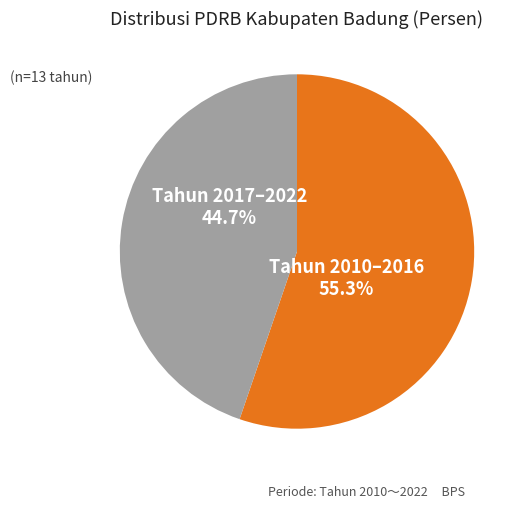

What is the majority slice?

Tahun 2010–2016